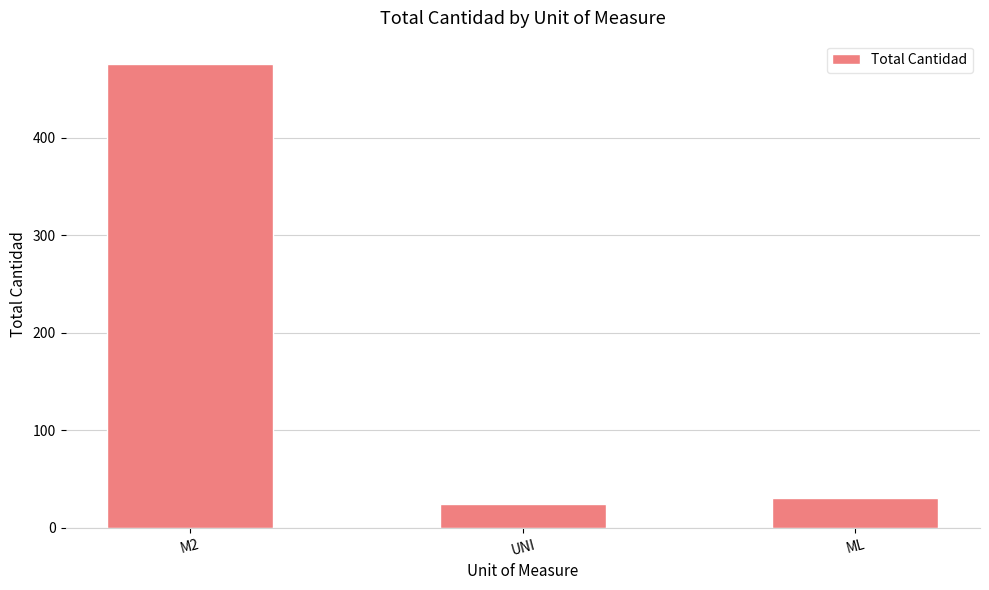

What is the sum of the values at M2 and UNI?

500.8